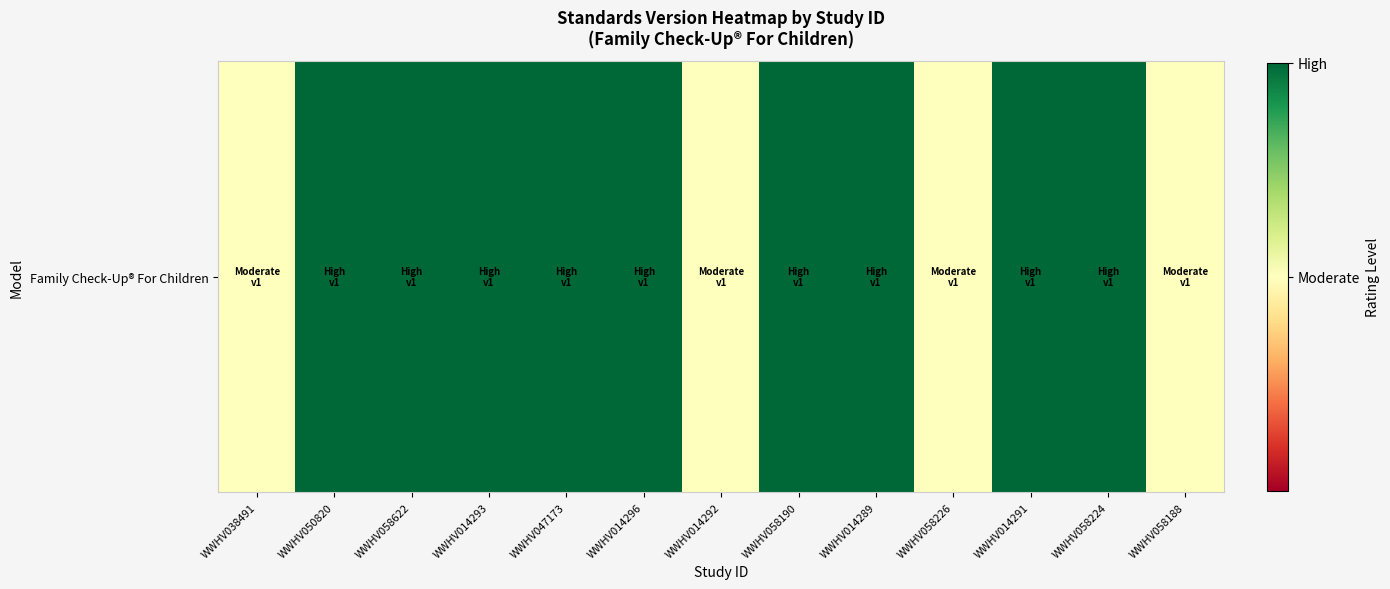

Rank the categories by value from highest to lowest.

WWHV050820, WWHV058622, WWHV014293, WWHV047173, WWHV014296, WWHV058190, WWHV014289, WWHV014291, WWHV058224, WWHV038491, WWHV014292, WWHV058226, WWHV058188